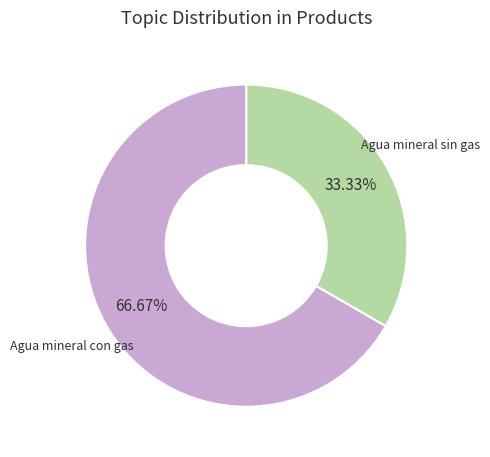

To the nearest percent, what portion does Agua mineral con gas represent?

67%